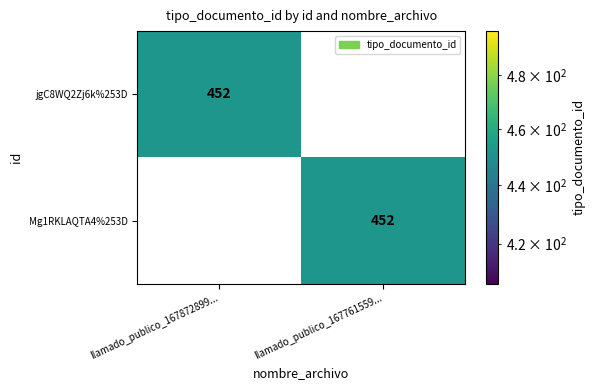

Reading right to left, what are all the values shown in this chart?

jgC8WQ2Zj6k%253D: llamado_publico_167761559...=0	llamado_publico_167872899...=452
Mg1RKLAQTA4%253D: llamado_publico_167761559...=452	llamado_publico_167872899...=0